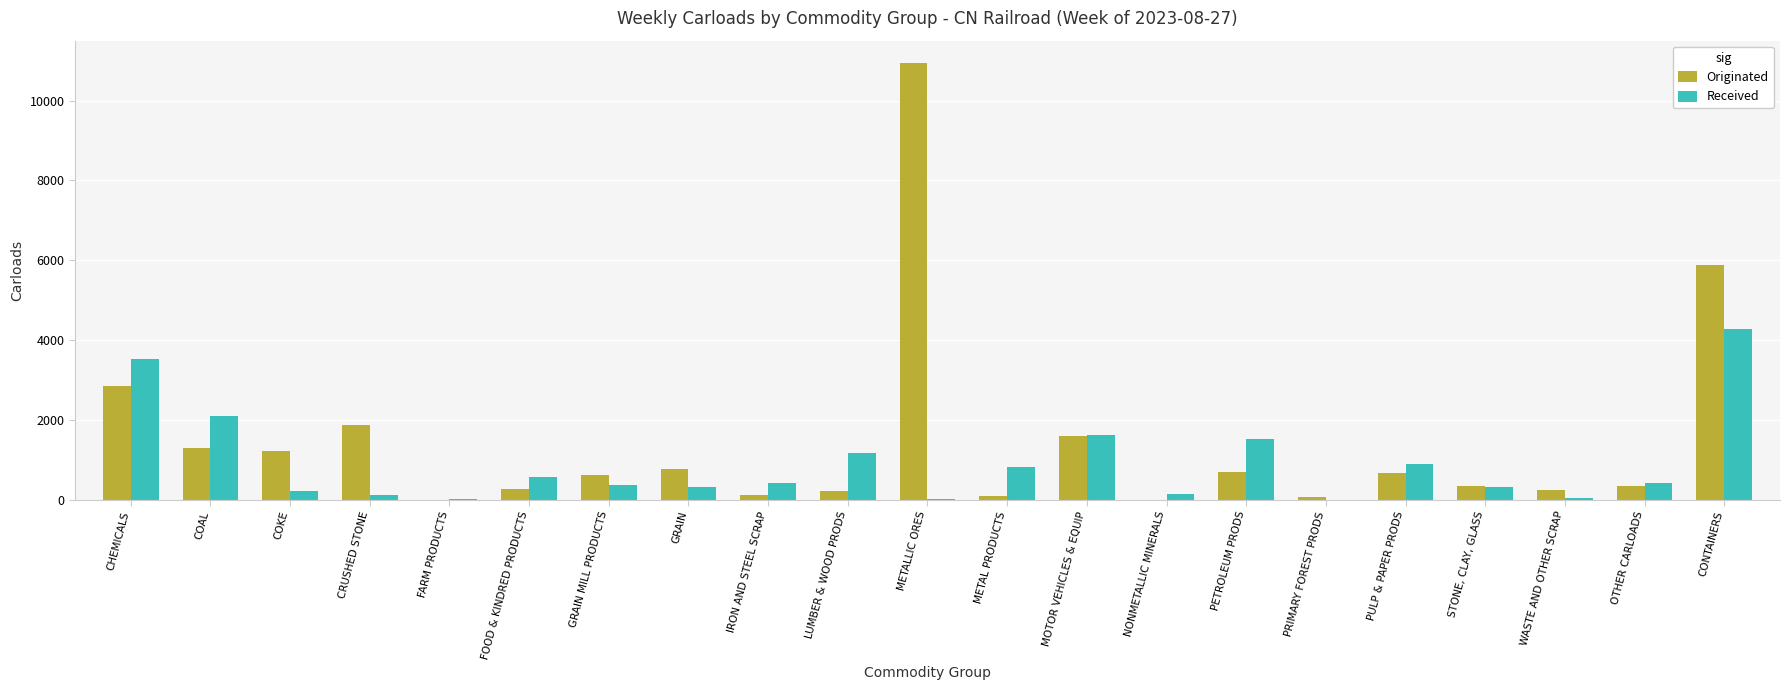

Read the Received value at COKE.

229